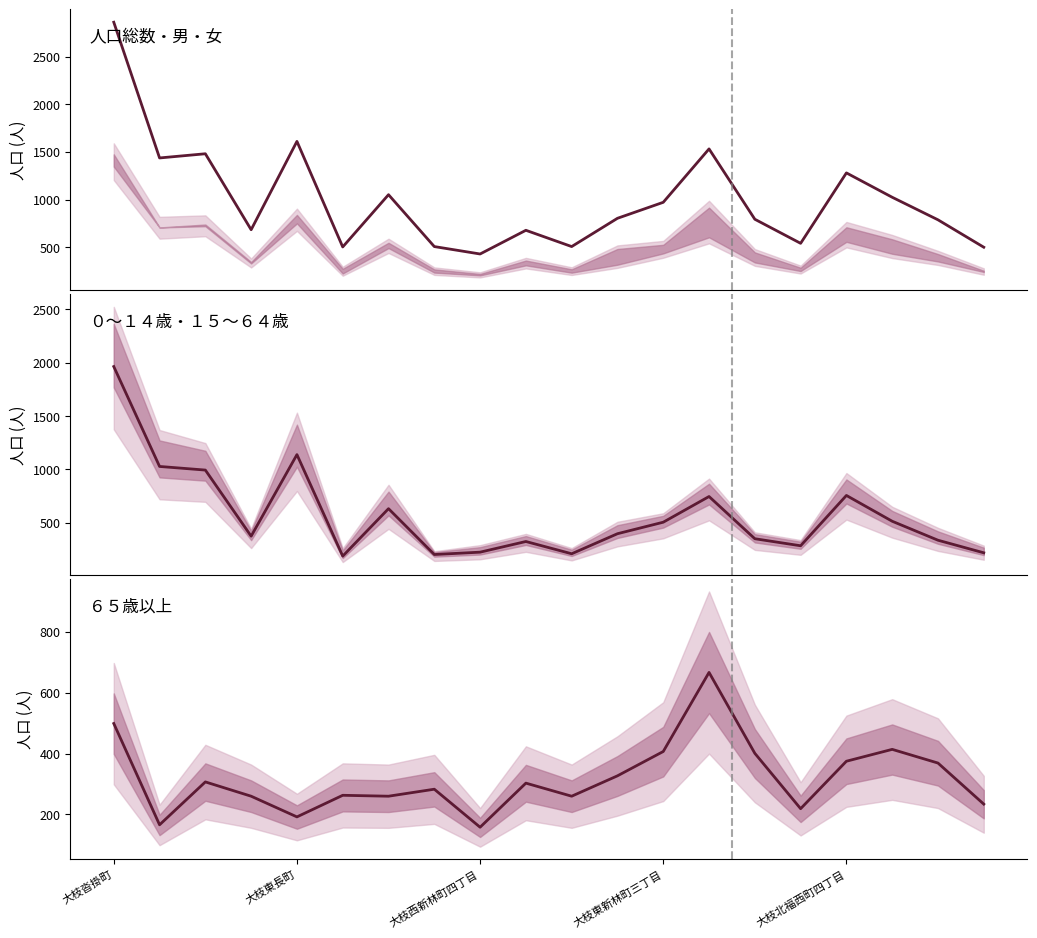

Read the 人口総数 value at 14.

793